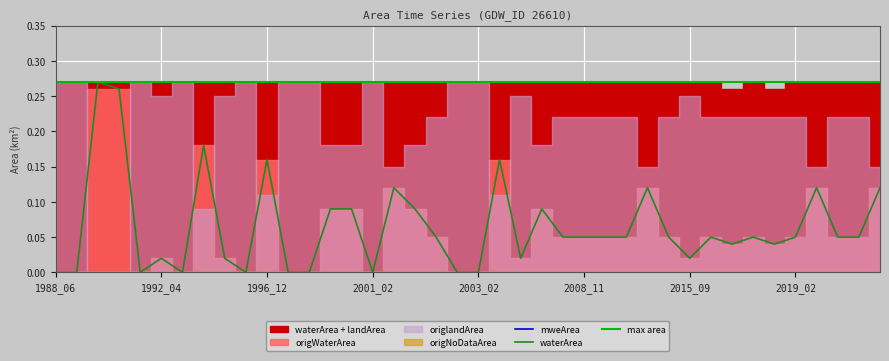

The value of waterArea at 1988_06 is 0.2. True or false?

False